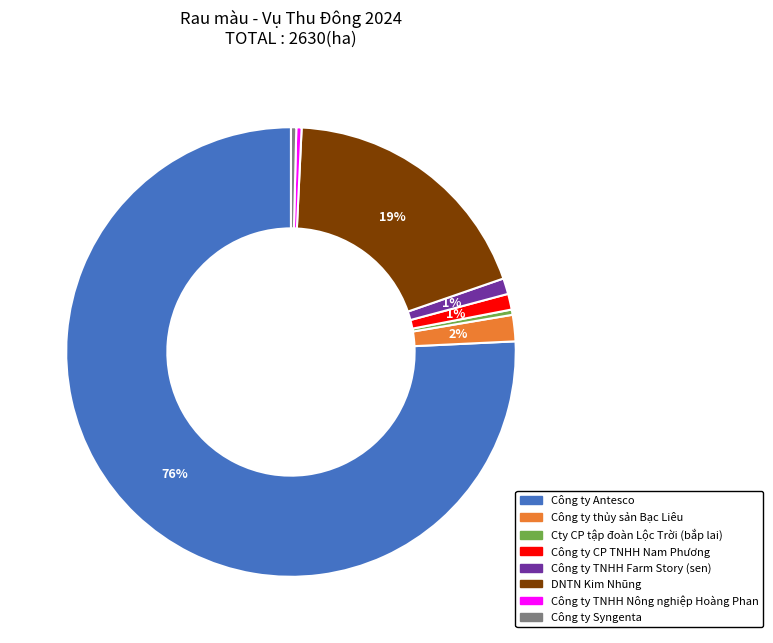

How many slices are in this pie chart?

8